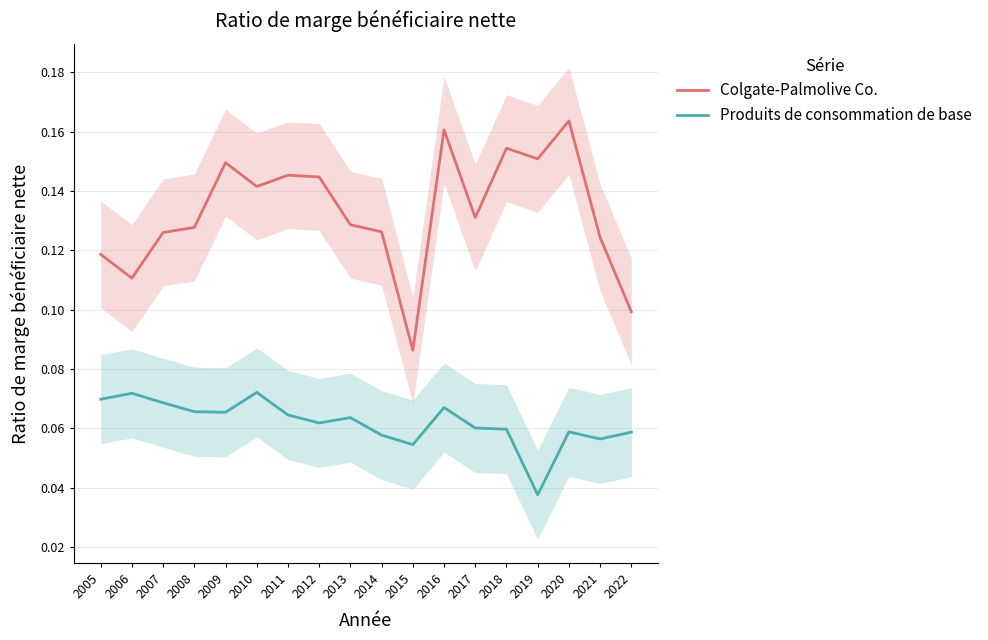

True or false: Colgate-Palmolive Co. and Produits de consommation de base cross at least once.

False